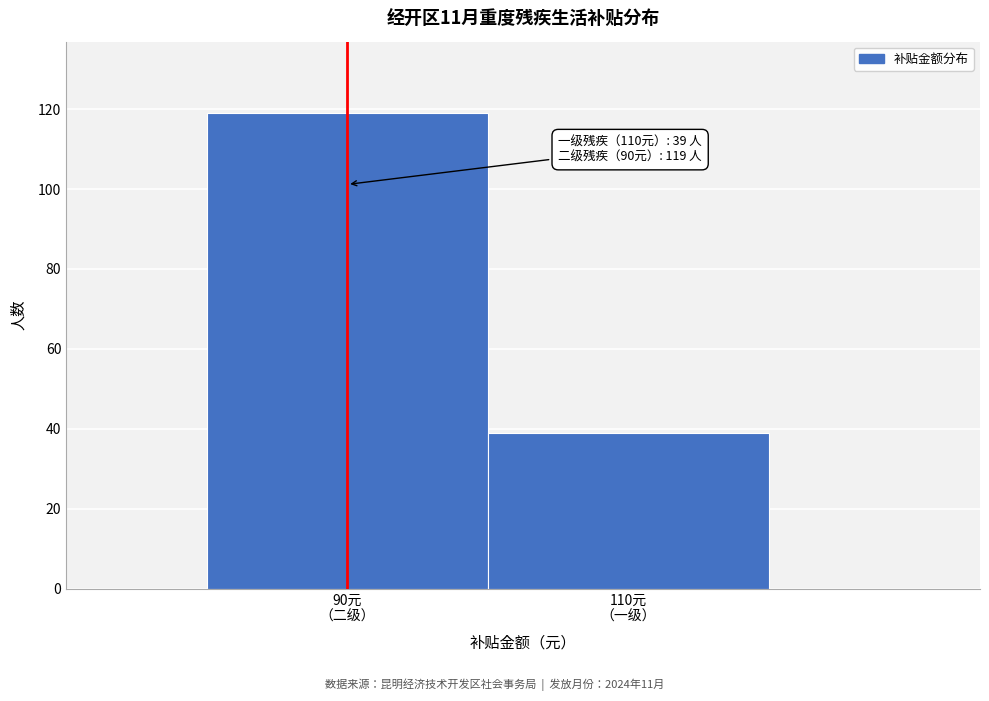

Reading right to left, extract all data points from this chart.

39	119